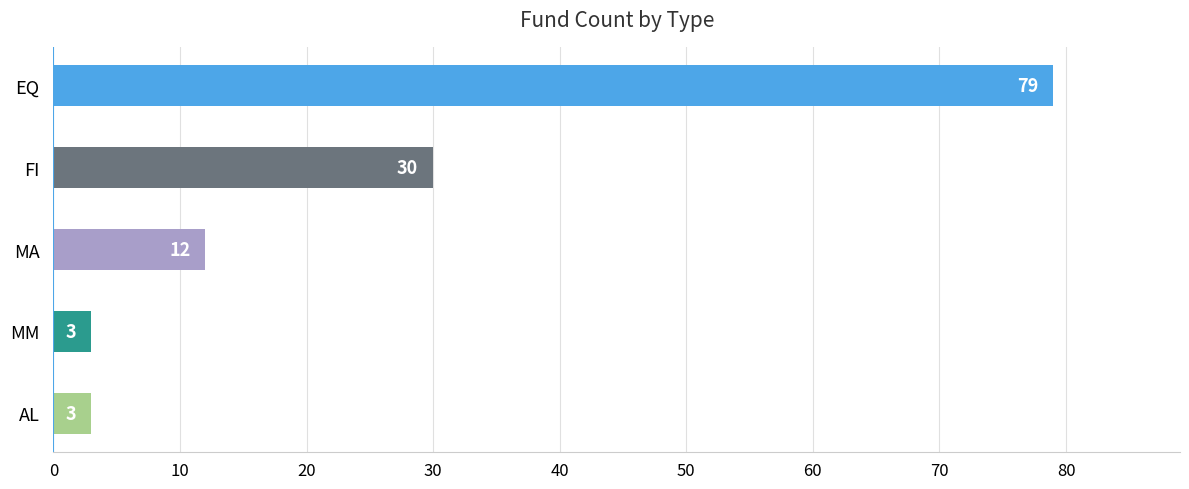

Does the chart contain stacked bars?

No